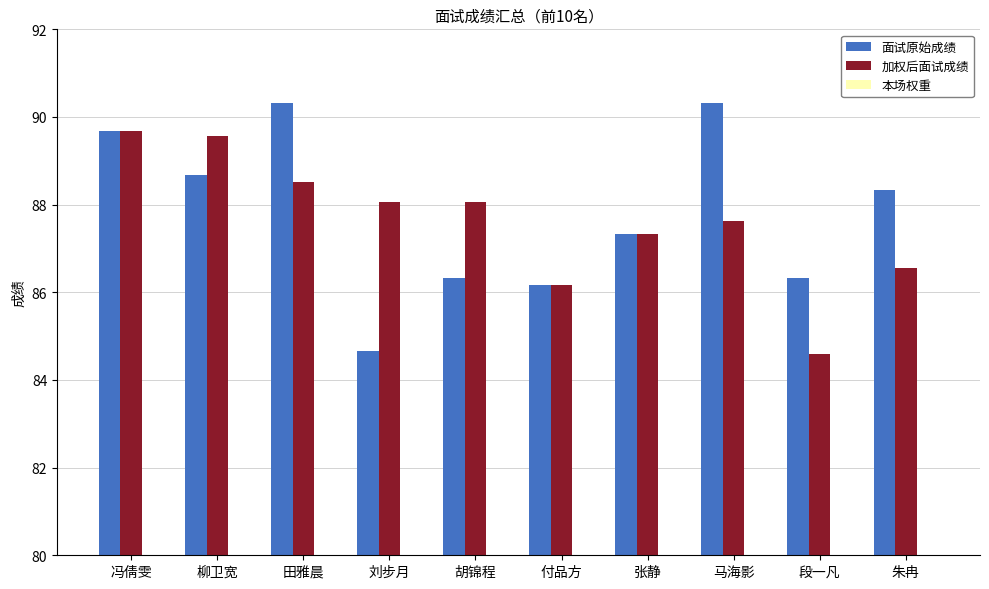

What is the label of the 2nd bar from the left?

柳卫宽